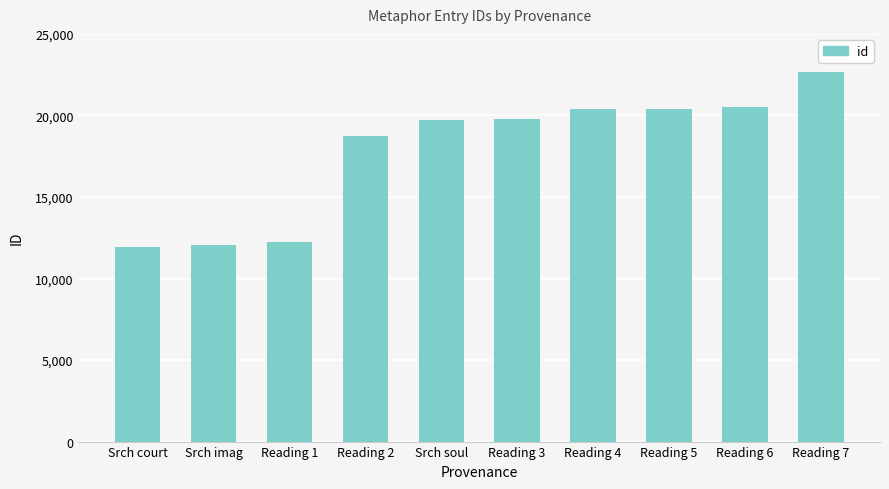

What is the sum of the values at Srch court and Reading 7?

34562